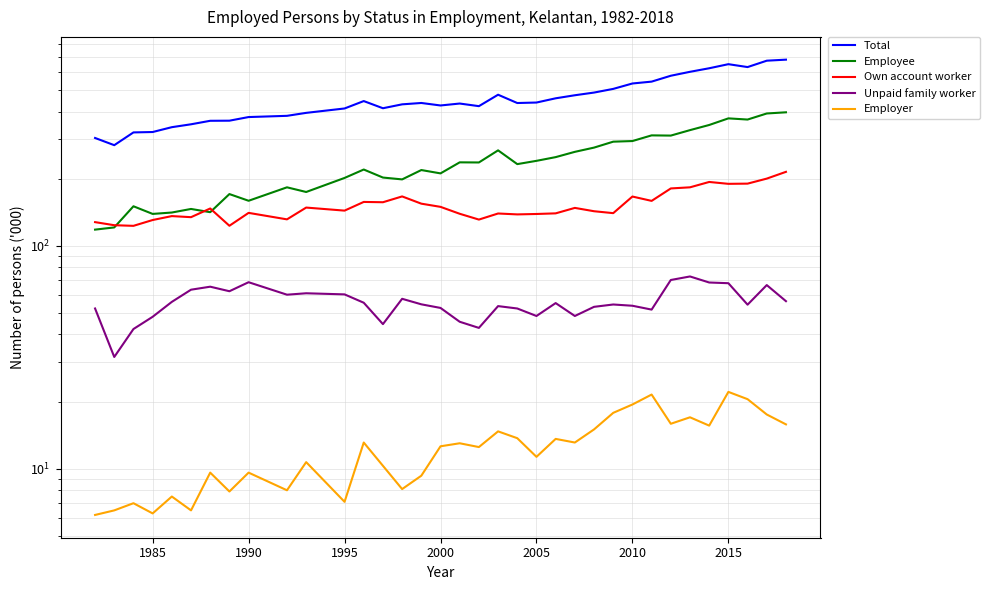

True or false: Employee and Own account worker cross at least once.

True